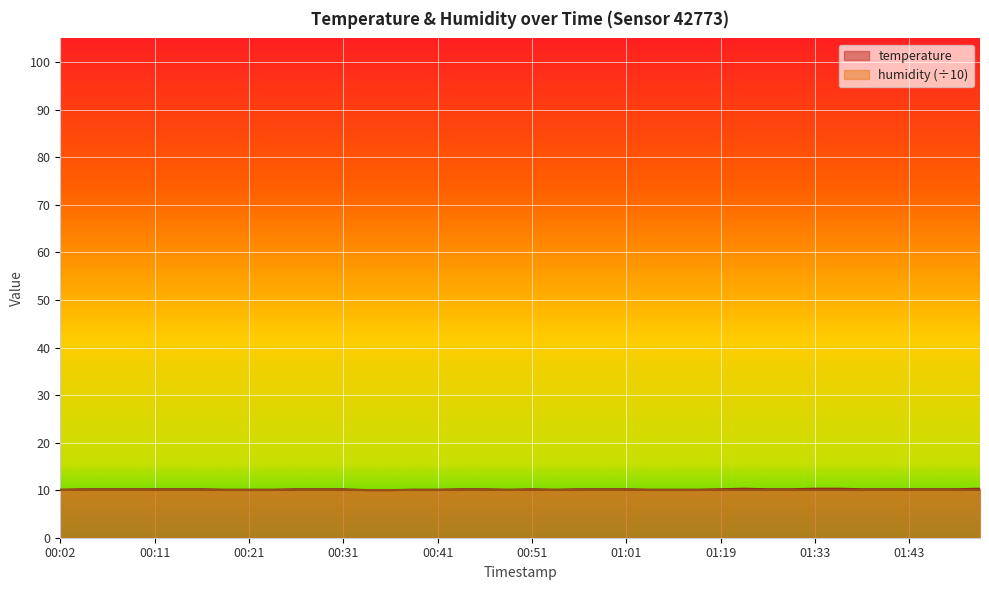

True or false: the data shows 14.4 at 00:02.

False